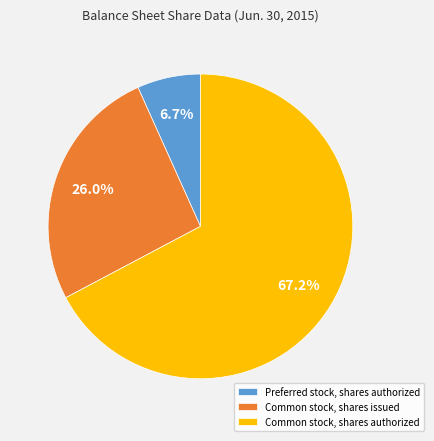

Count the number of slices in the pie.

3